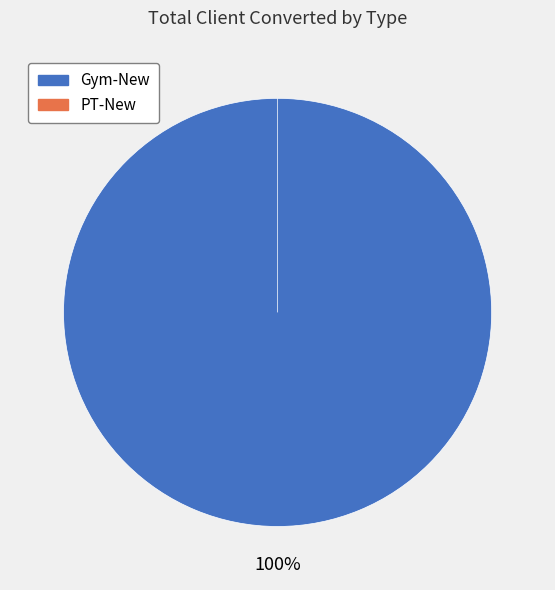

Is there any slice that represents more than half of the pie?

Yes